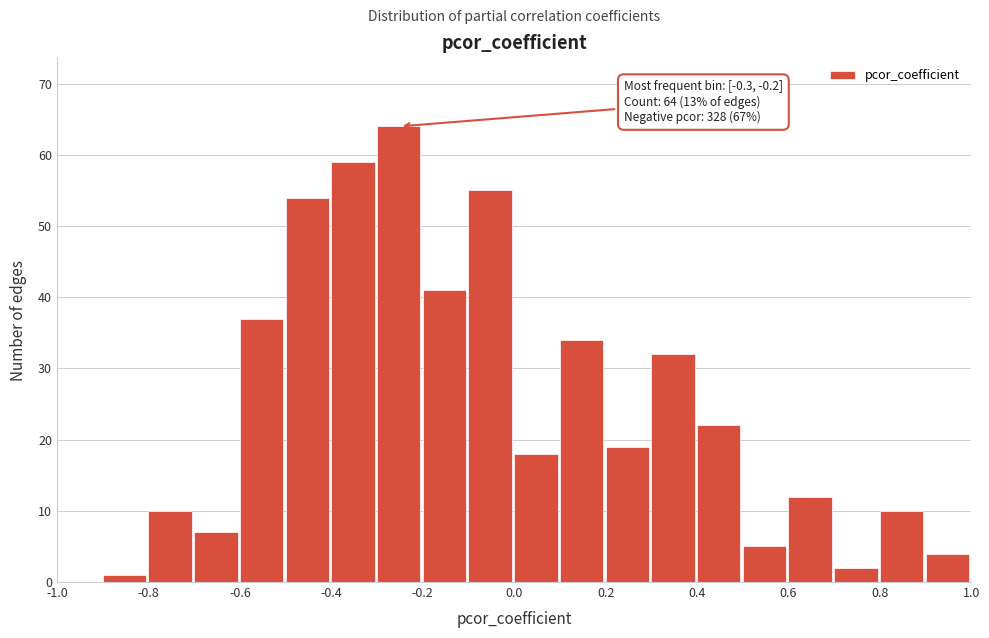

Which range on the x-axis has the tallest bar?

-0.3 to -0.2